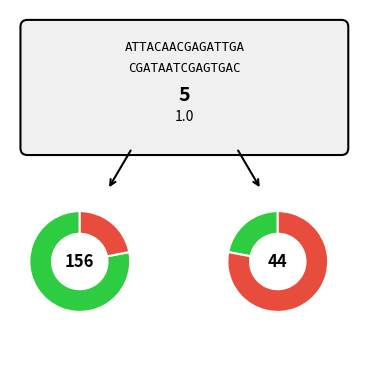

To the nearest percent, what is the average slice percentage?

25%